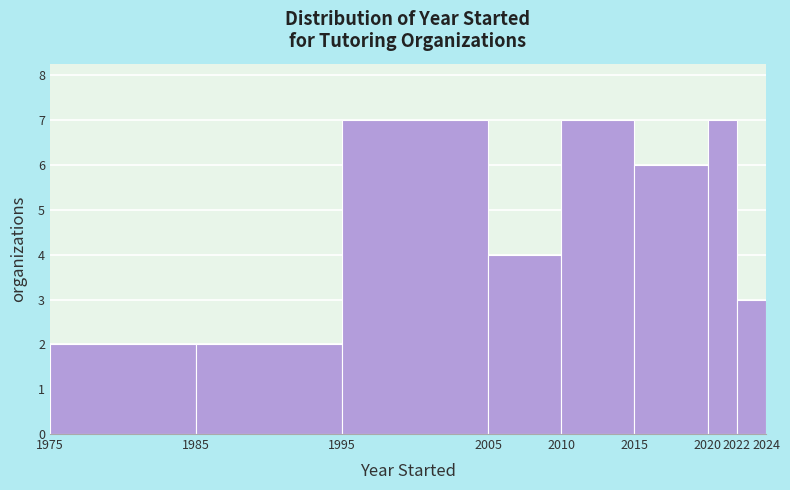

Reading left to right, list every bar in this chart as the range it spans on the x-axis followed by its height. The values are not printed on the chart, so give them approximately, as read against the axis.

1975 to 1985: 2
1985 to 1995: 2
1995 to 2005: 7
2005 to 2010: 4
2010 to 2015: 7
2015 to 2020: 6
2020 to 2022: 7
2022 to 2024: 3